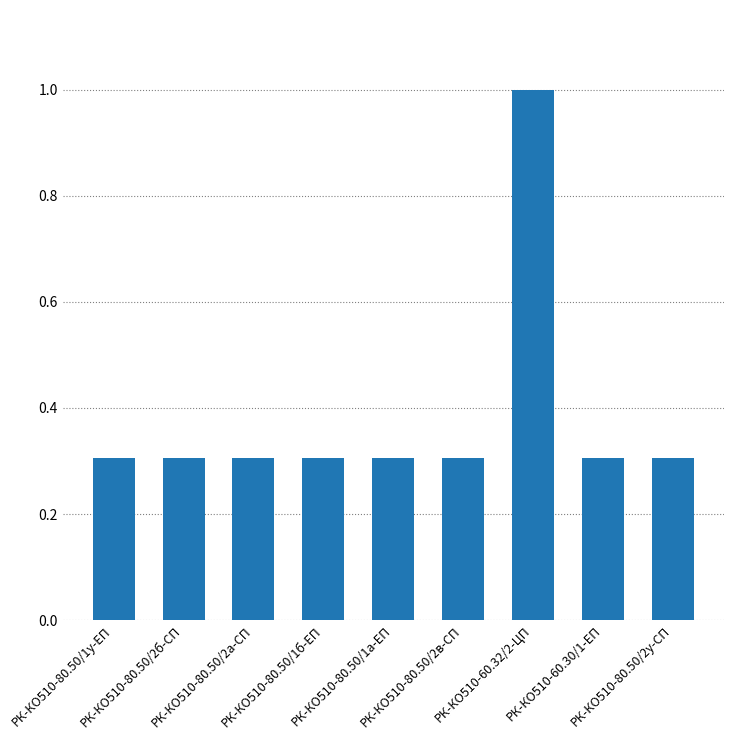

What is the value of the 1st bar from the left?

0.3